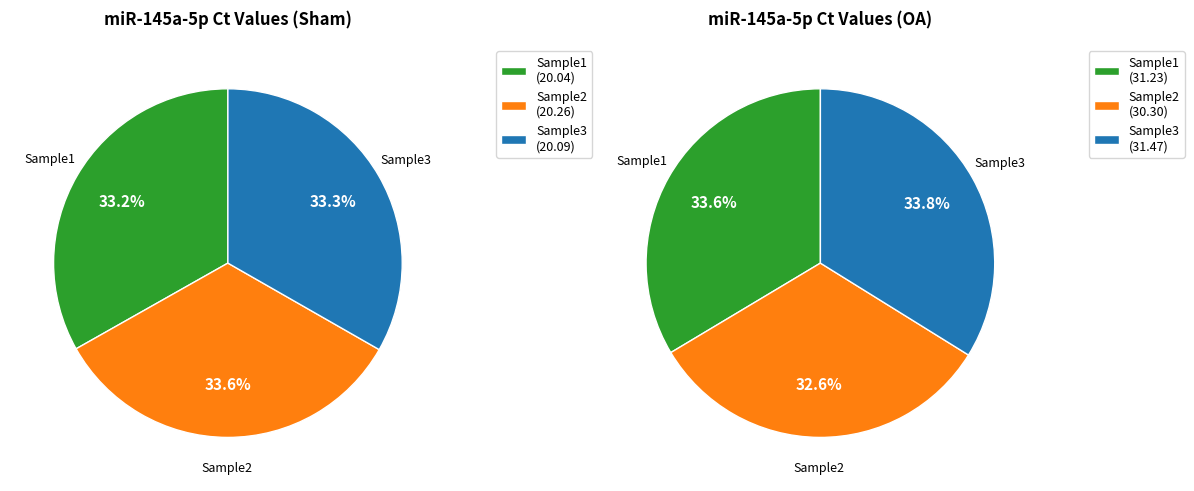

What percentage is the Sample3 slice, to the nearest percent?

34%